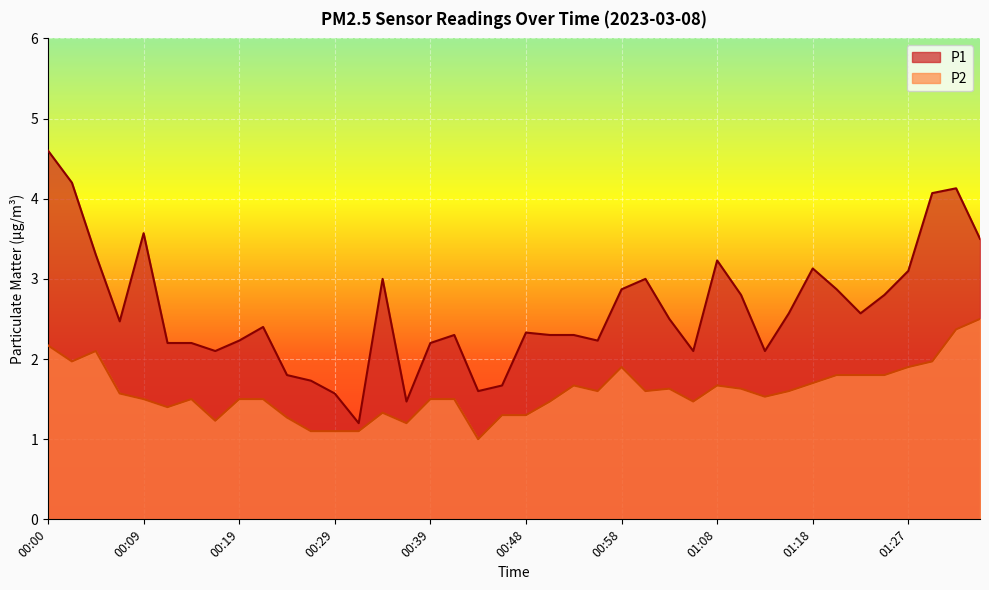

True or false: P2 and P1 cross at least once.

False